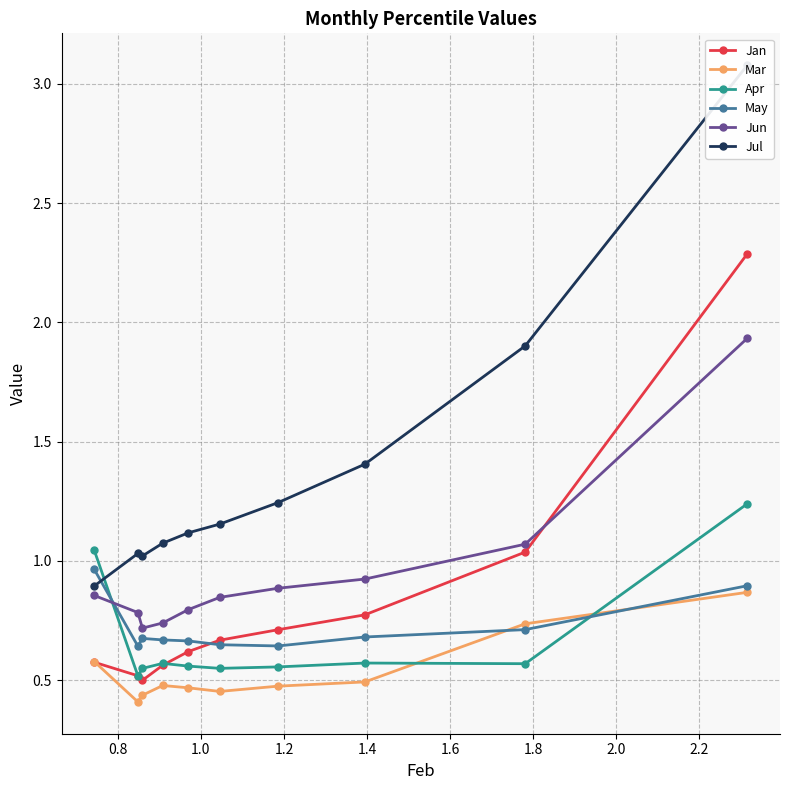

What is the value of the Jan point at the 10th from the left?

2.3